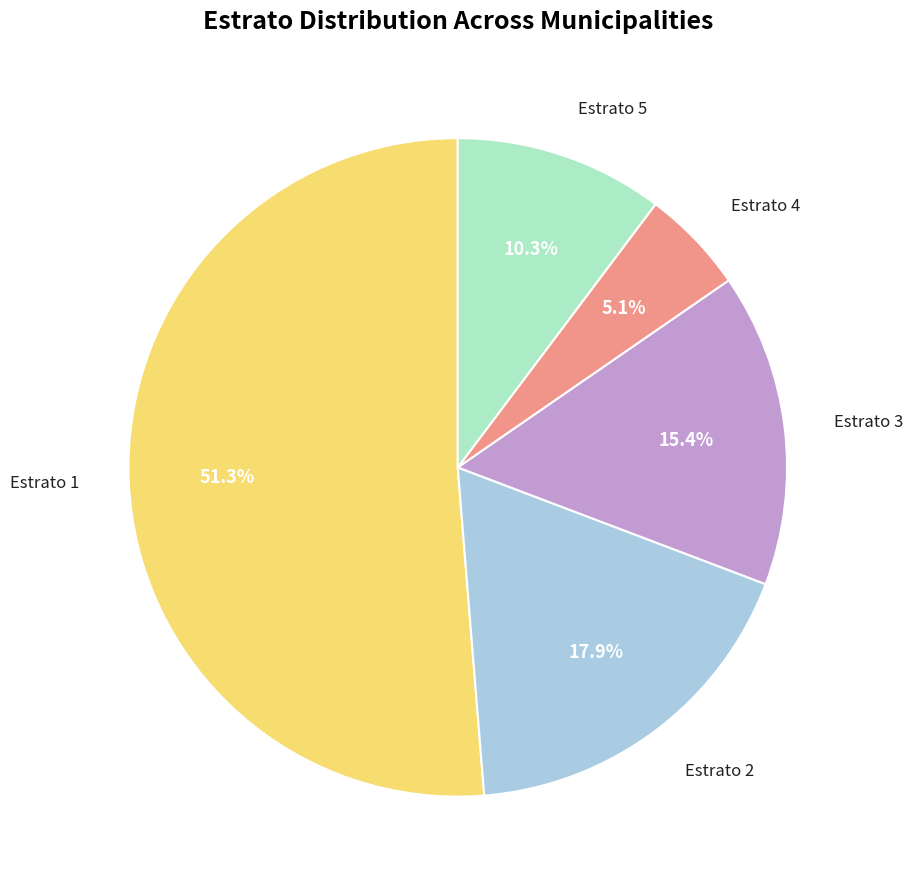

What is the largest slice in the pie chart?

Estrato 1